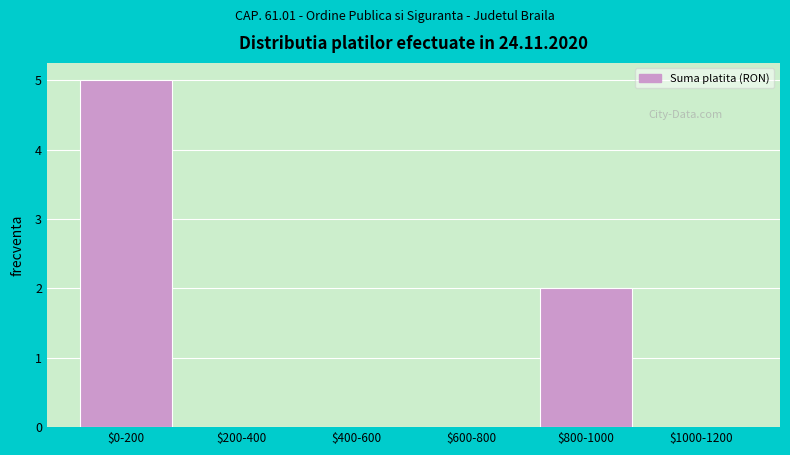

What is the maximum value shown in the chart?

5